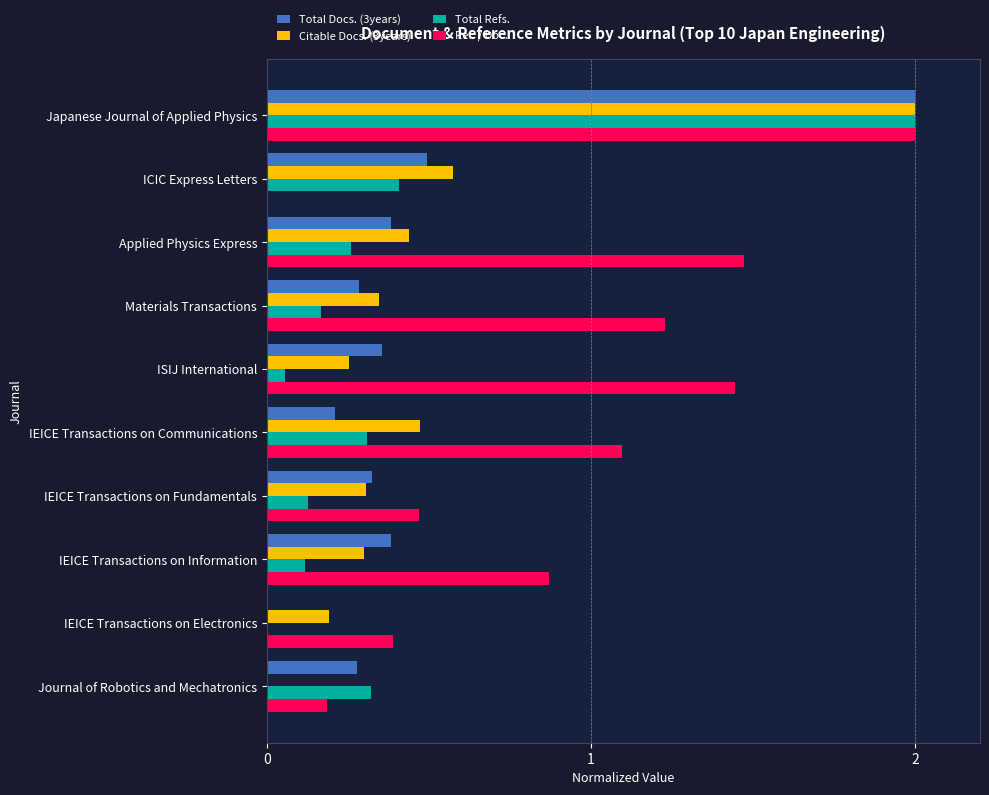

What is the sum of all Total Refs. values?

3.8